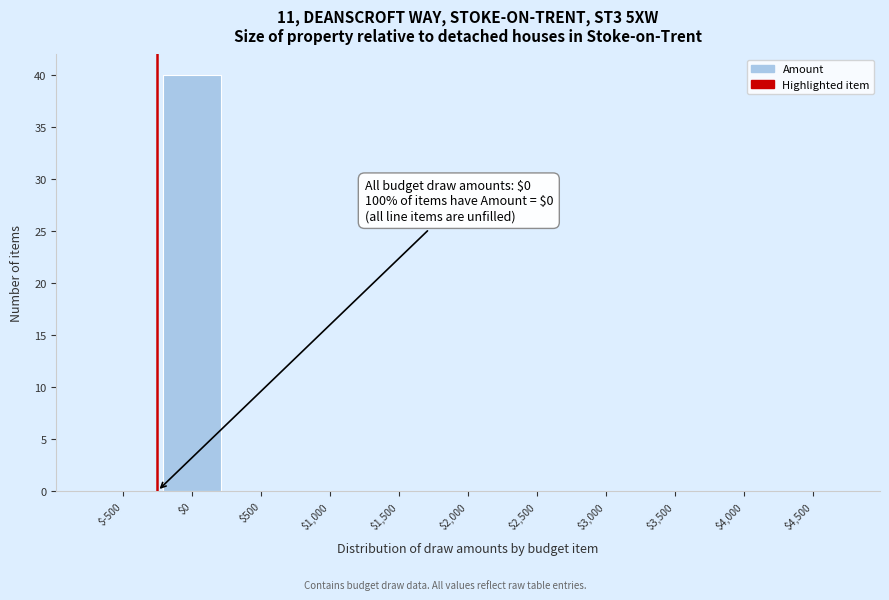

True or false: the data shows 0 at $-500.

True